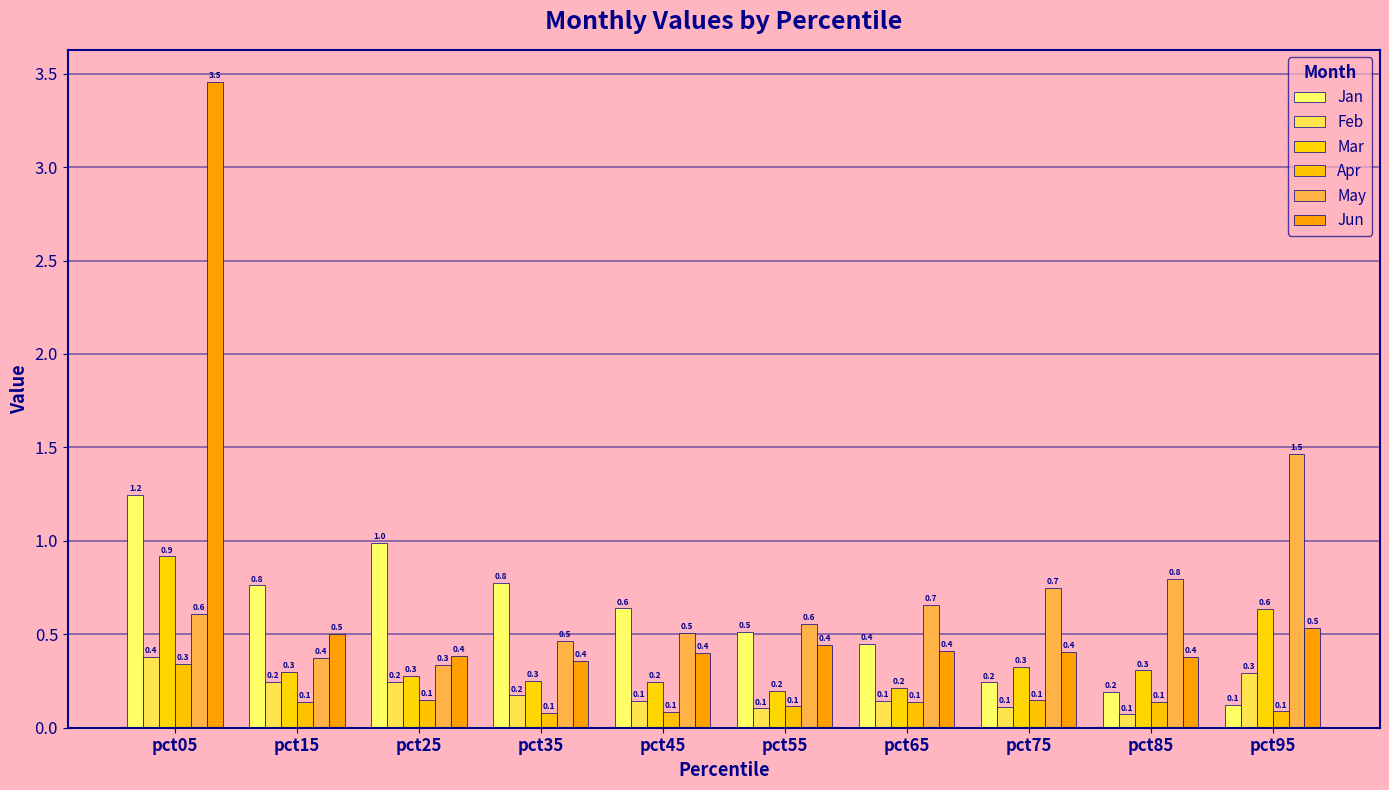

True or false: Jan has a value of 0.6 at pct65.

False